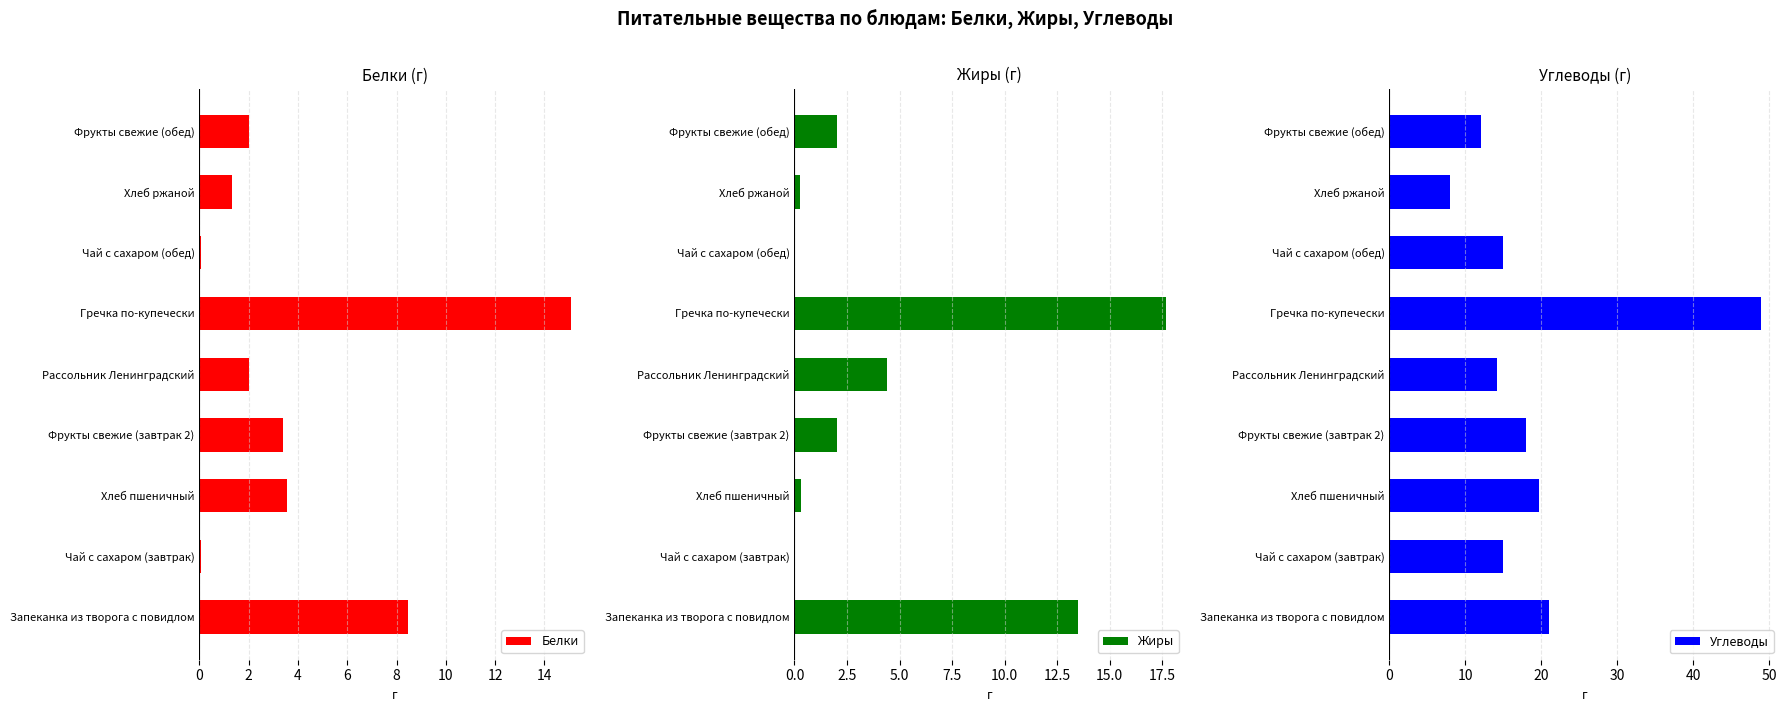

How many groups of bars are there?

9